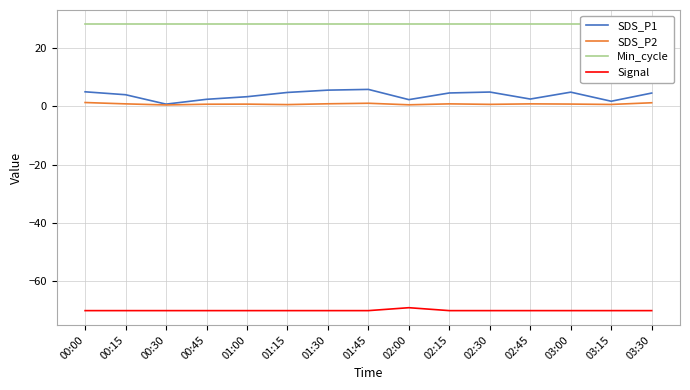

What is the label of the 12th point from the right?

00:45